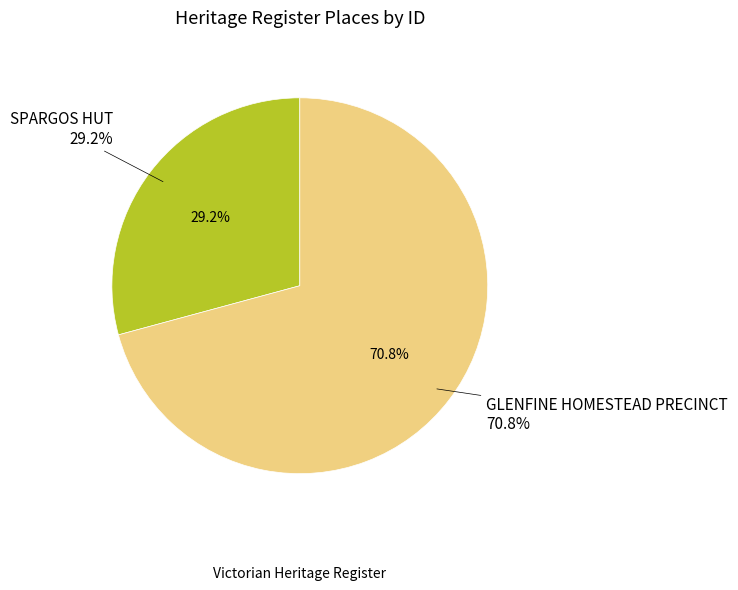

Between GLENFINE HOMESTEAD PRECINCT and SPARGOS HUT, which is larger?

GLENFINE HOMESTEAD PRECINCT